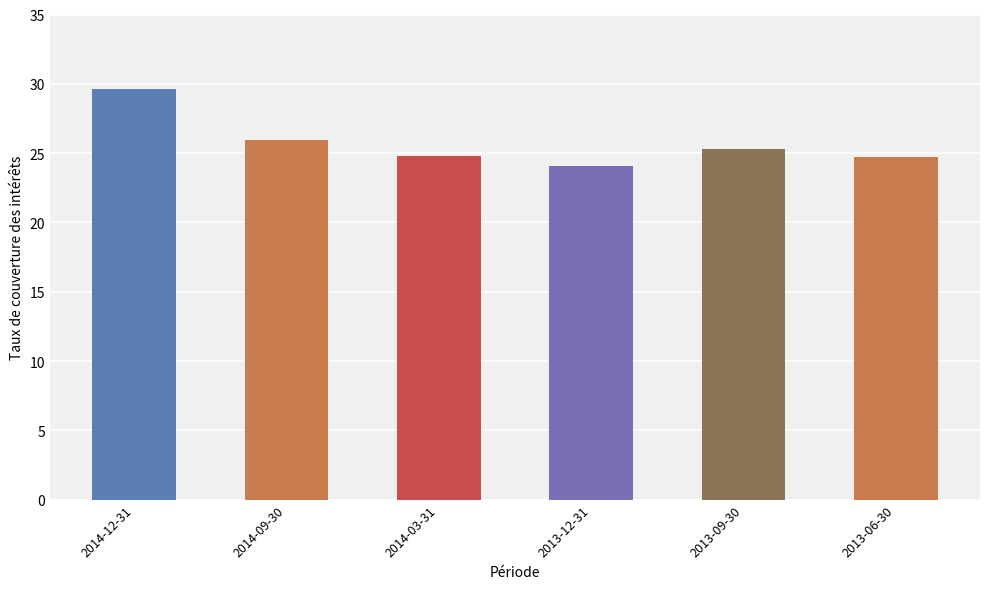

Which label corresponds to the smallest value in the chart?

2013-12-31